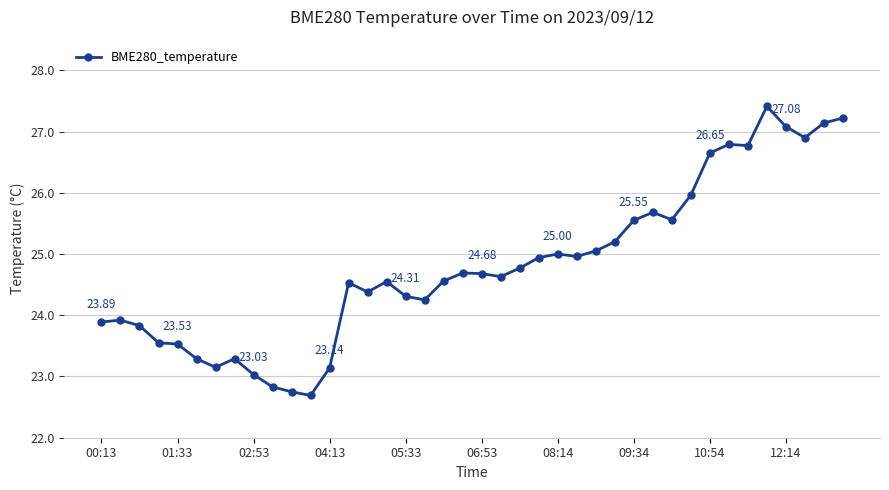

True or false: the data has more than 0 interior local peaks.

True